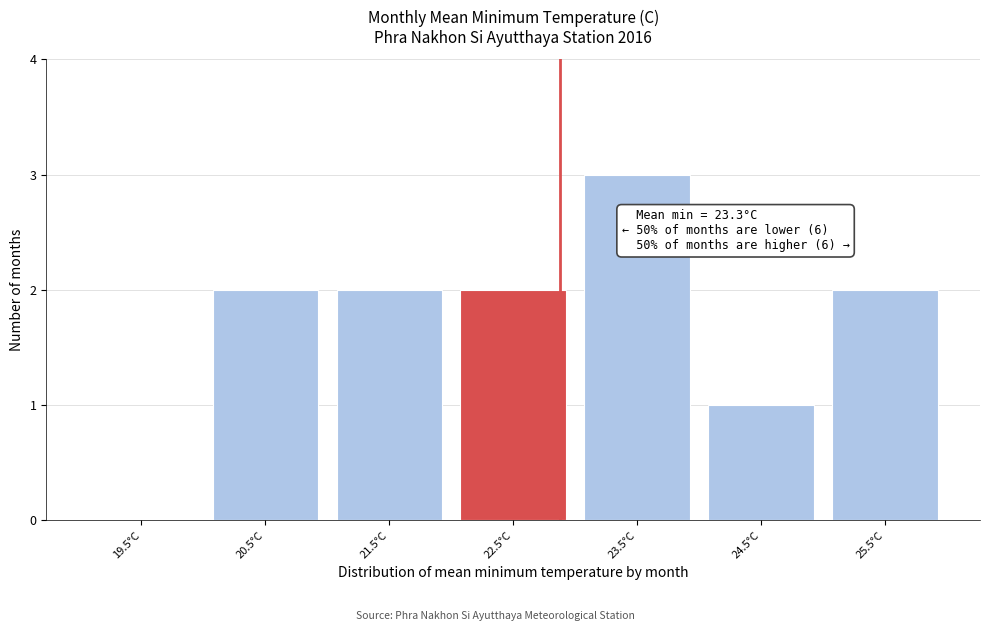

Reading right to left, list all the values displayed in this chart.

25.5°C=2	24.5°C=1	23.5°C=3	22.5°C=2	21.5°C=2	20.5°C=2	19.5°C=0